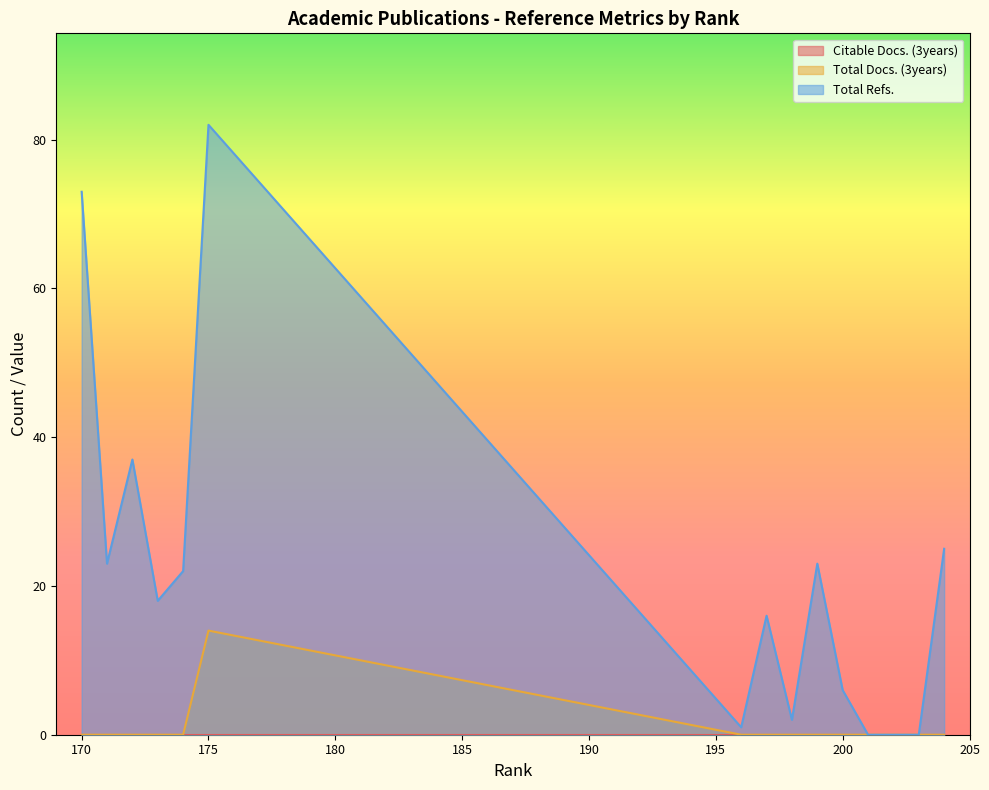

Rank the series at 203 from highest to lowest value.

Total Docs. (3years), Total Refs.